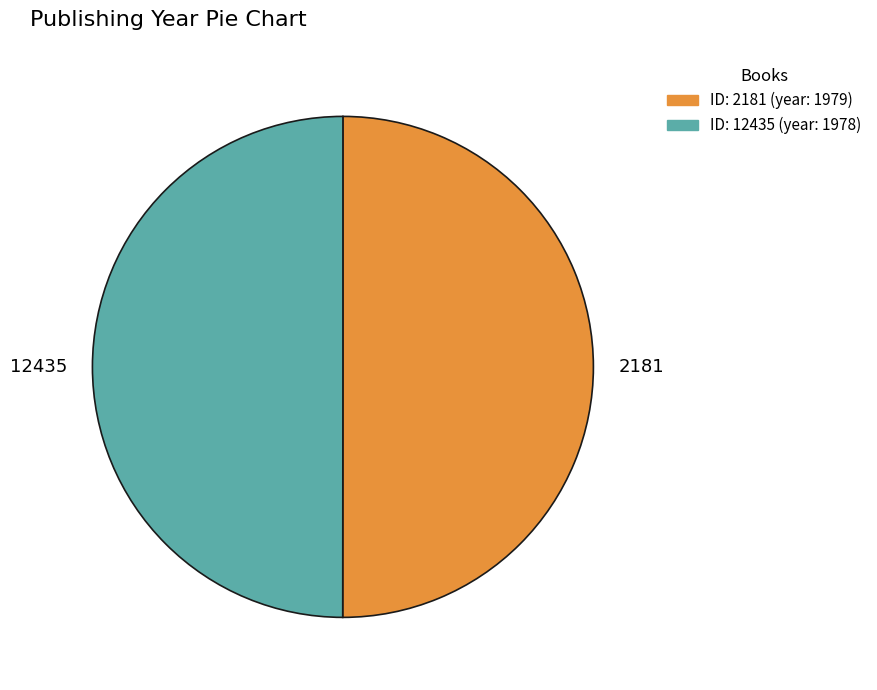

Approximately how many times larger is the value at 12435 compared to 2181?

1.0